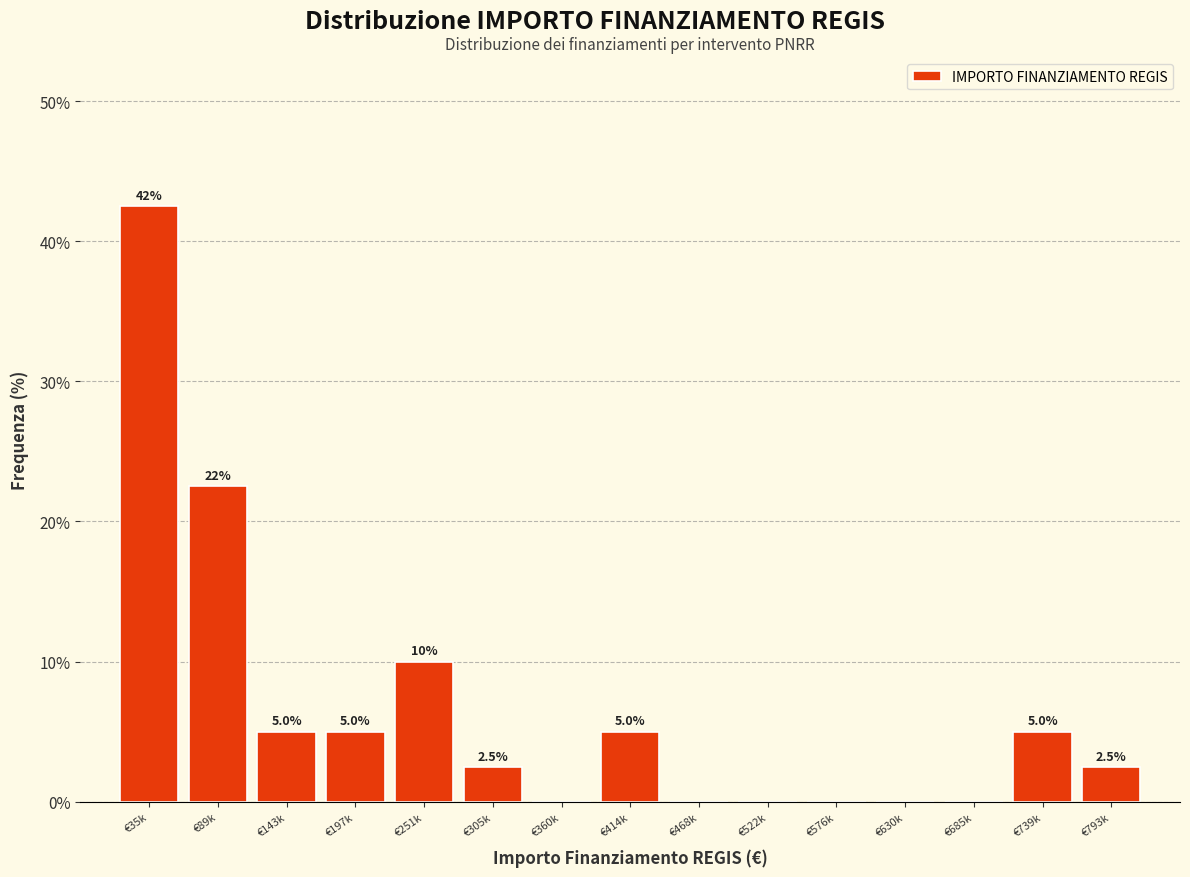

Reading left to right, what are all the values shown in this chart?

€35k=42.5	€89k=22.5	€143k=5.0	€197k=5.0	€251k=10.0	€305k=2.5	€360k=0.0	€414k=5.0	€468k=0.0	€522k=0.0	€576k=0.0	€630k=0.0	€685k=0.0	€739k=5.0	€793k=2.5